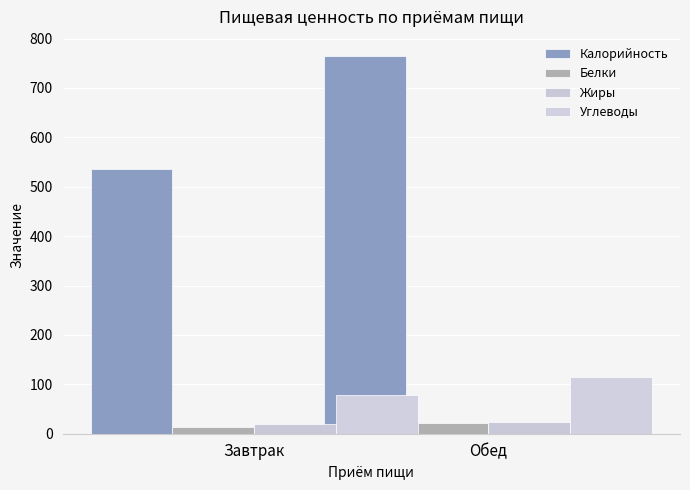

Where does the Калорийность series first go above 765?

Завтрак